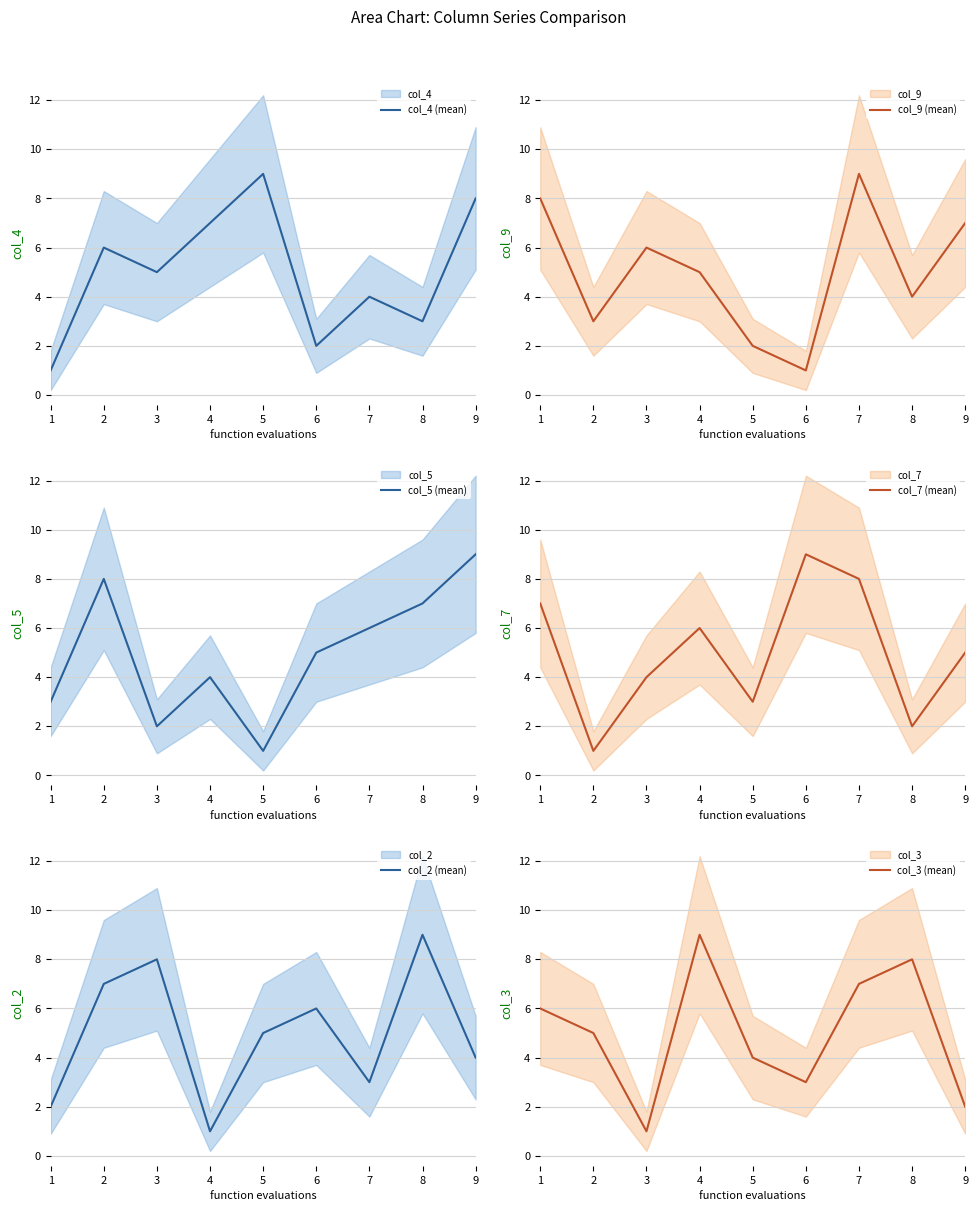

True or false: col_9 (mean) has a value of 4 at 8.

True